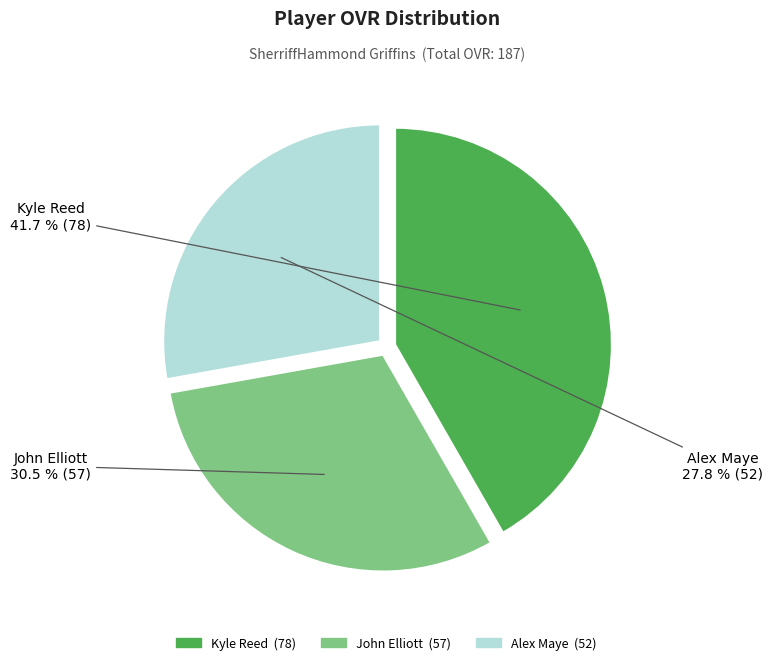

Count the number of slices in the pie.

3